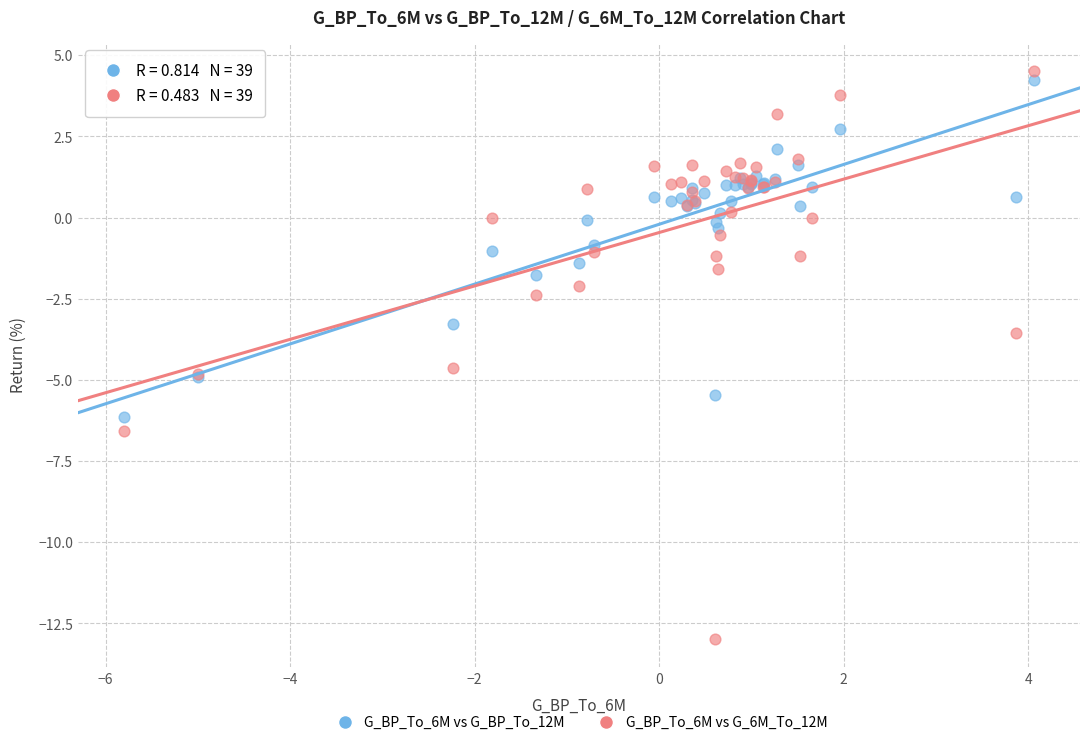

Which series contains the lowest Y value?

G_BP_To_6M vs G_6M_To_12M